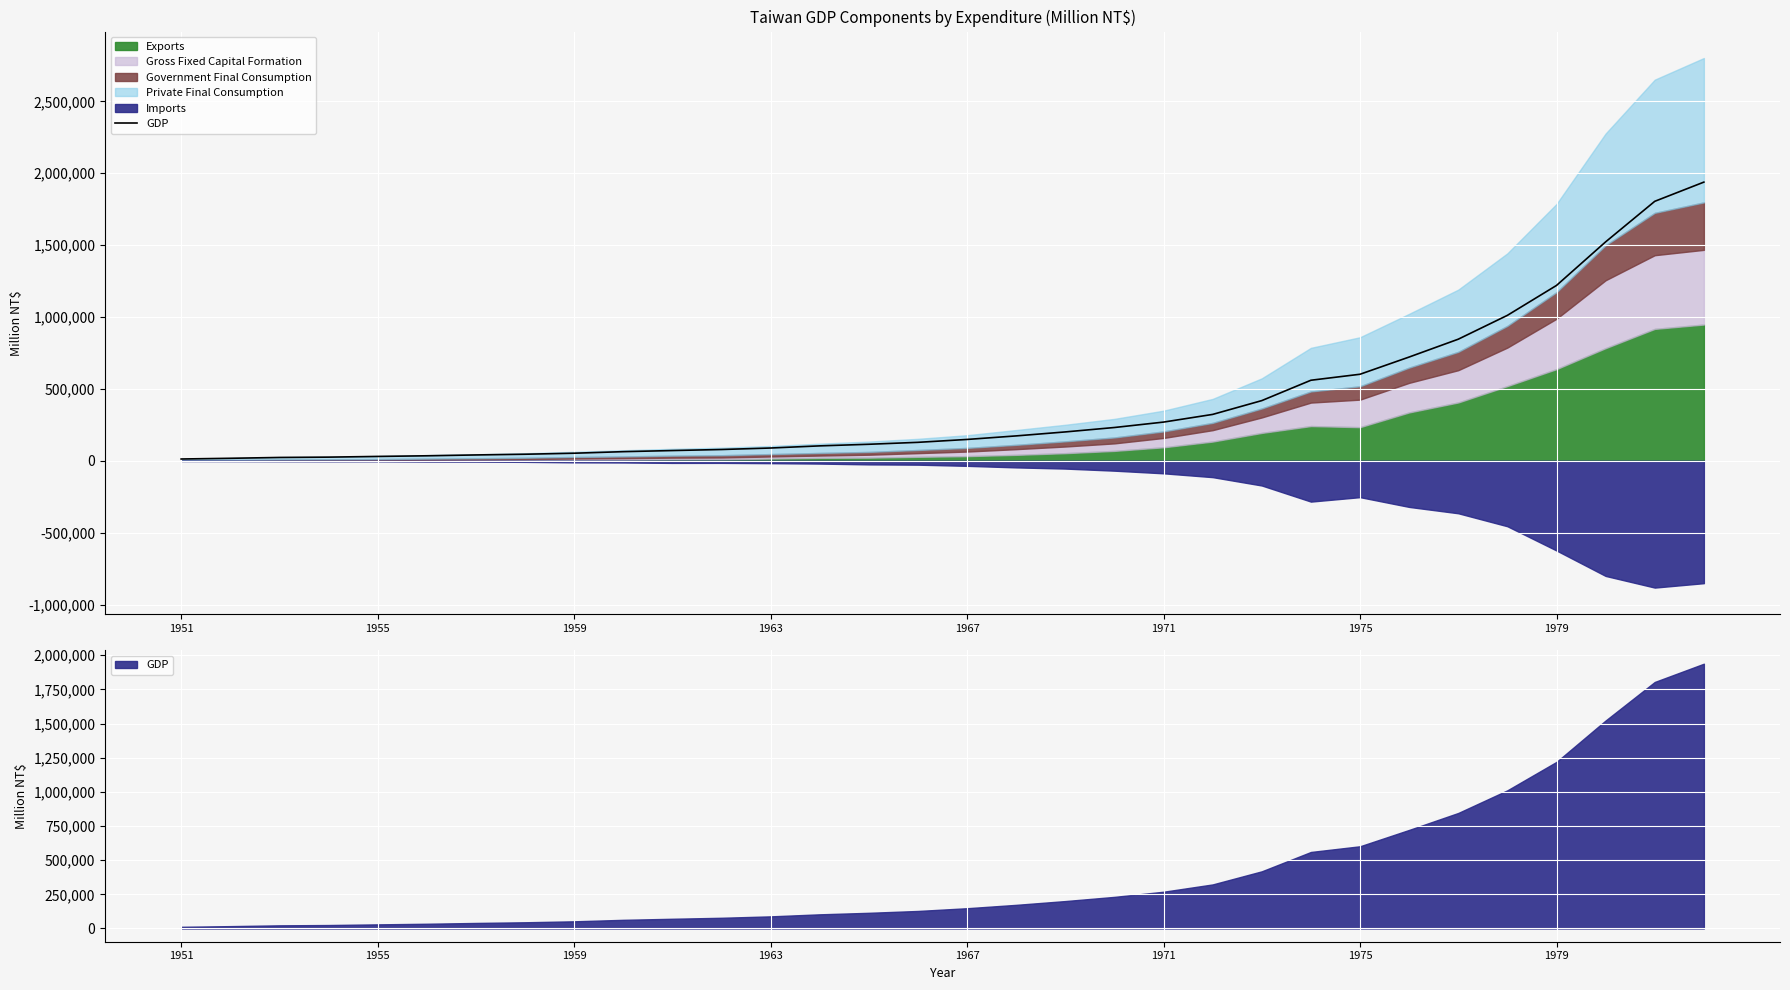

How many values exceed 148348?

15